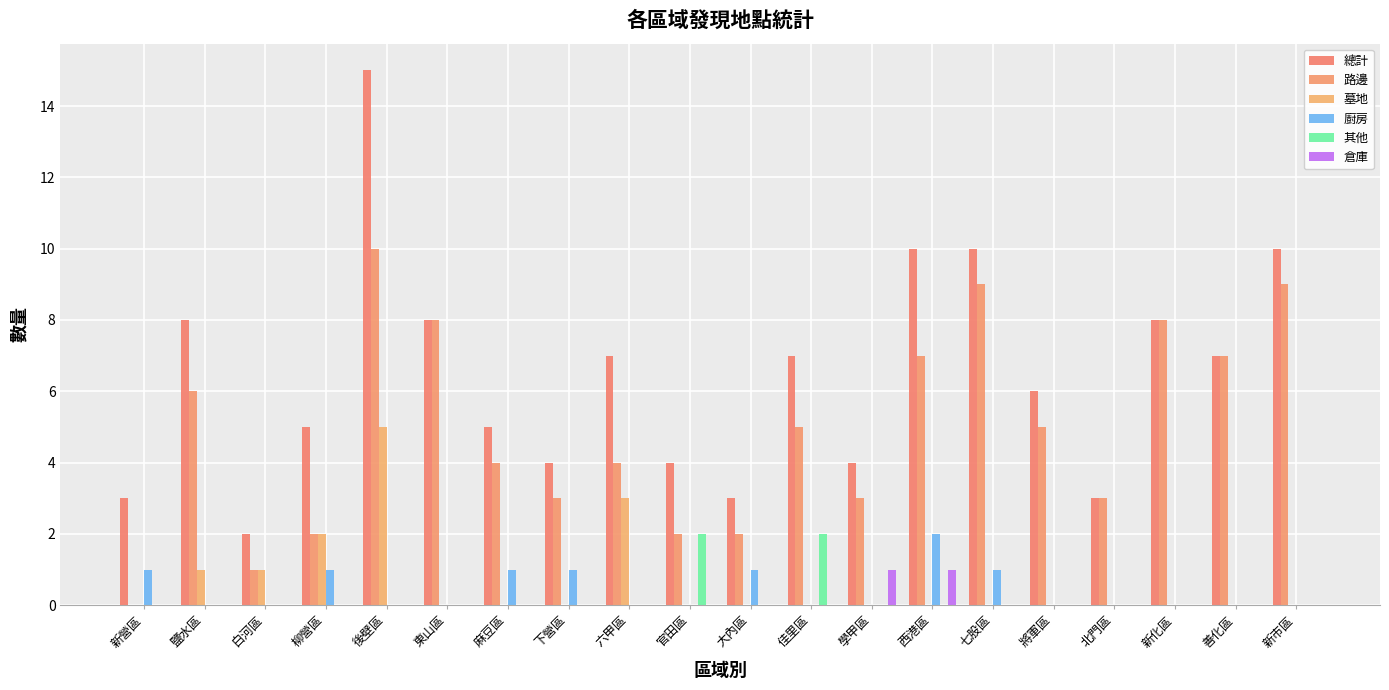

Does the chart contain stacked bars?

No